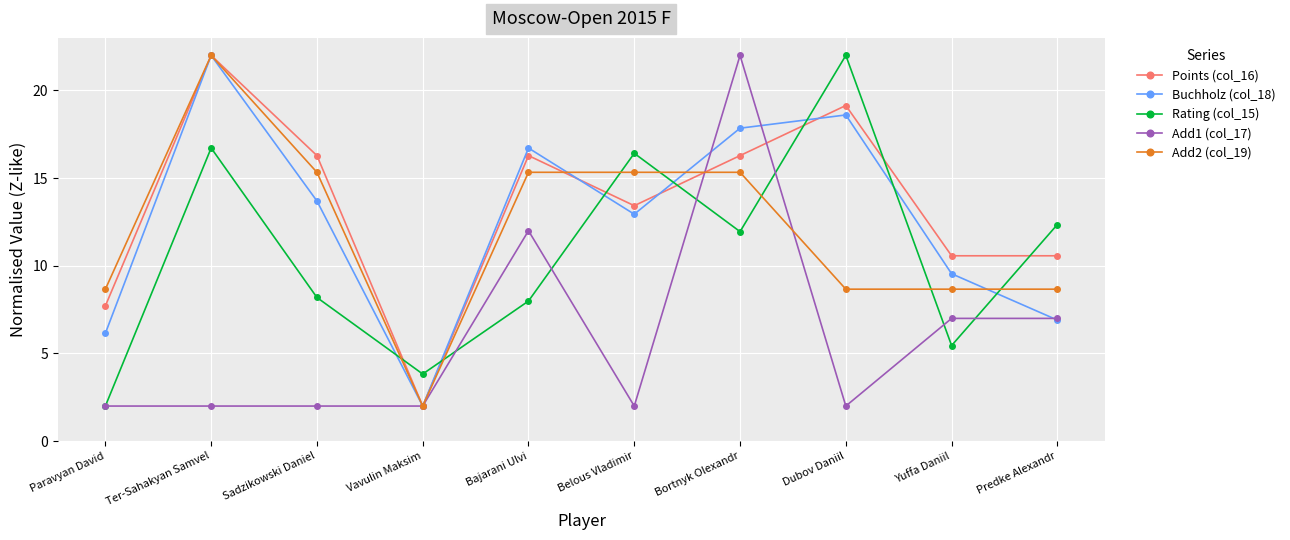

Where does the Buchholz (col_18) series first go above 13?

Ter-Sahakyan Samvel